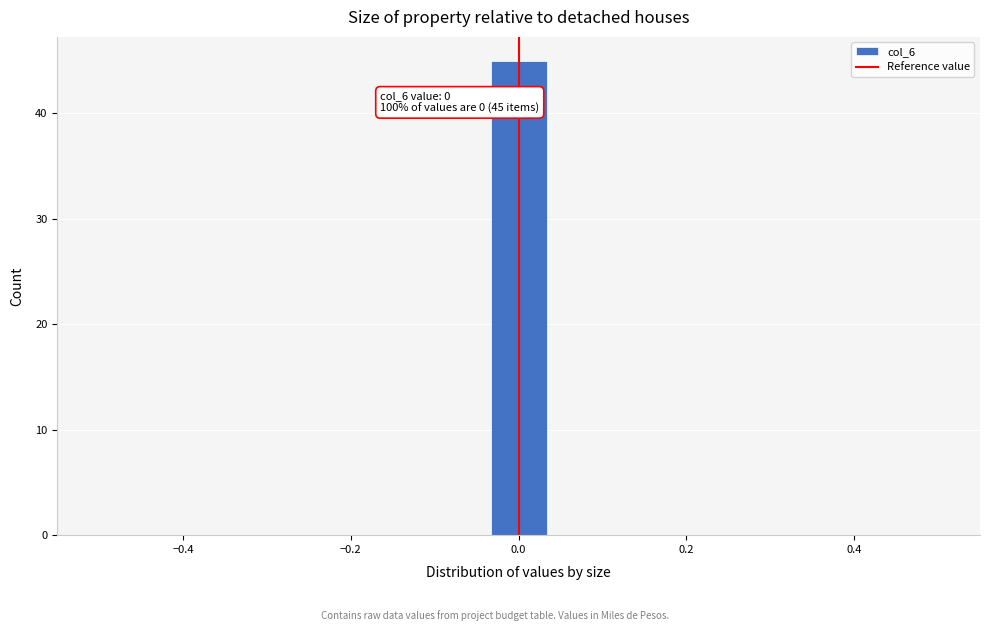

Around what value on the x-axis is the tallest bar? Give the approximate position of its centre, as read against the axis.

0.00